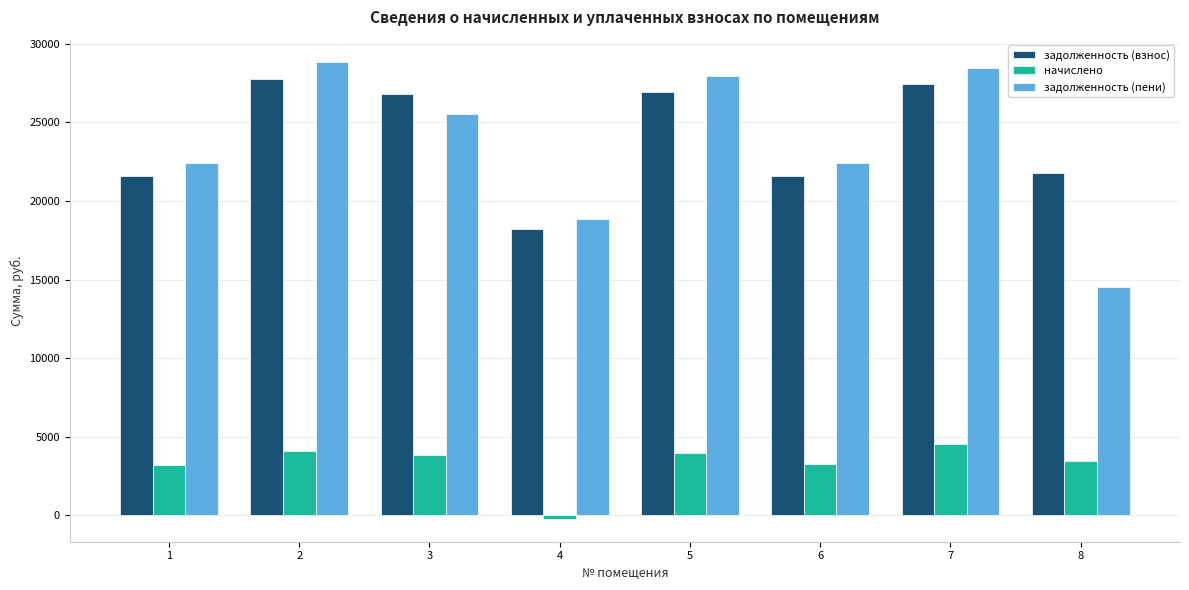

How many data points in задолженность (пени) are above 25508?

4